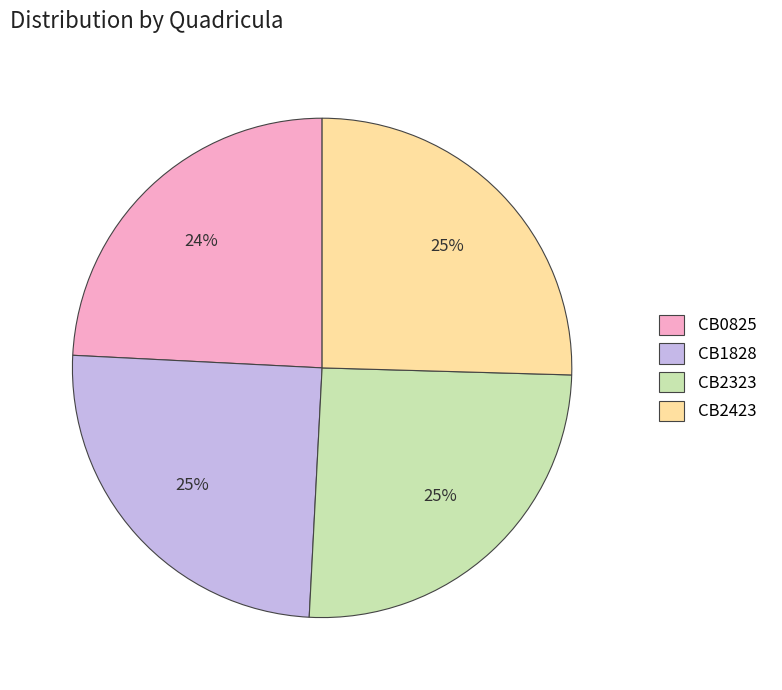

To the nearest percent, what percentage of the pie is CB1828?

25%